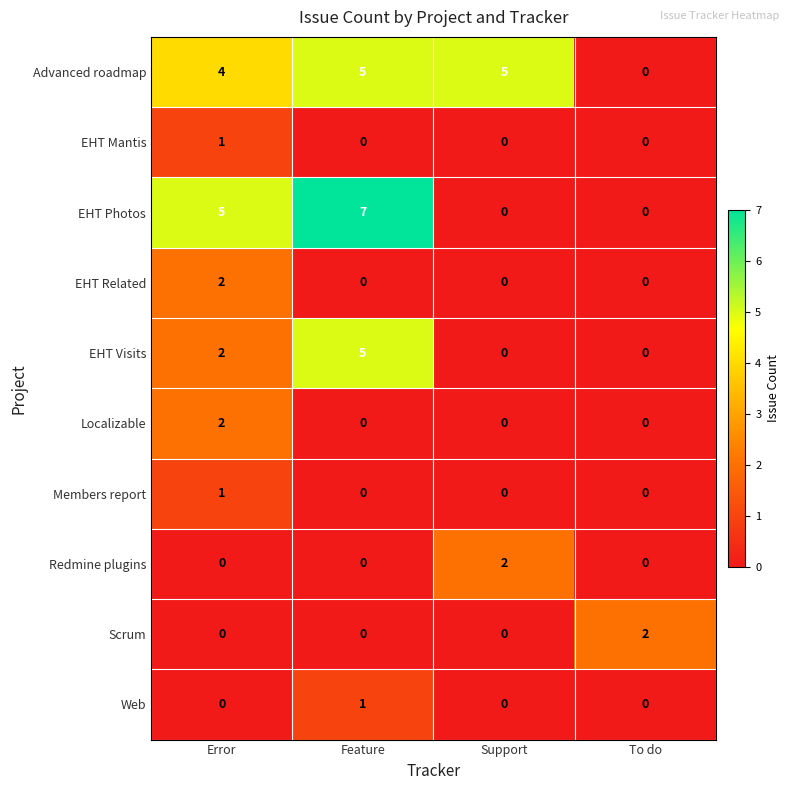

What is the difference between the maximum and second lowest values in the EHT Visits series?

5